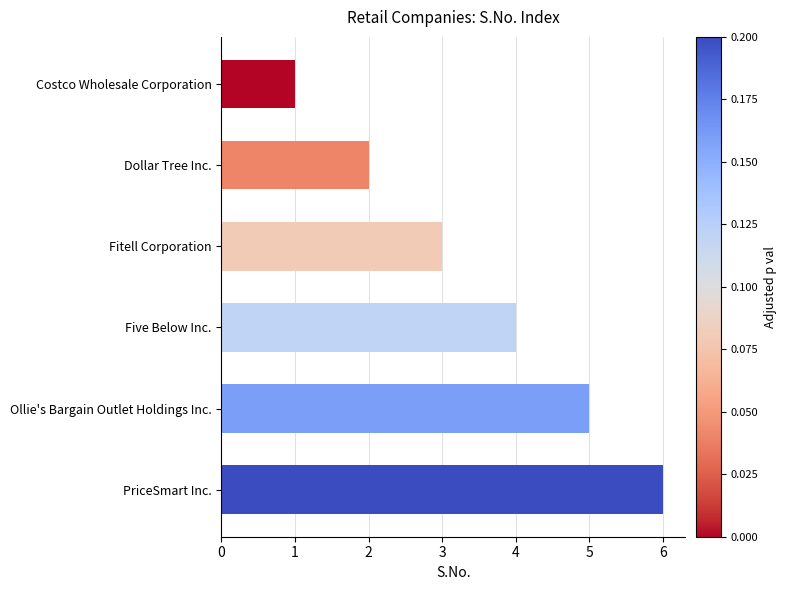

How many bars are there in total?

6